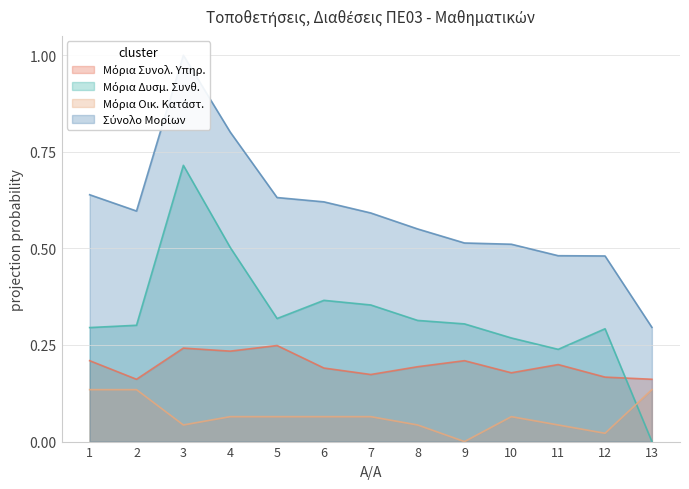

Reading right to left, list all the values displayed in this chart.

Μόρια Συνολ. Υπηρ.: 13=0.2	12=0.2	11=0.2	10=0.2	9=0.2	8=0.2	7=0.2	6=0.2	5=0.2	4=0.2	3=0.2	2=0.2	1=0.2
Μόρια Δυσμ. Συνθ.: 13=0.0	12=0.3	11=0.2	10=0.3	9=0.3	8=0.3	7=0.4	6=0.4	5=0.3	4=0.5	3=0.7	2=0.3	1=0.3
Μόρια Οικ. Κατάστ.: 13=0.1	12=0.0	11=0.0	10=0.1	9=0.0	8=0.0	7=0.1	6=0.1	5=0.1	4=0.1	3=0.0	2=0.1	1=0.1
Σύνολο Μορίων: 13=0.3	12=0.5	11=0.5	10=0.5	9=0.5	8=0.6	7=0.6	6=0.6	5=0.6	4=0.8	3=1.0	2=0.6	1=0.6